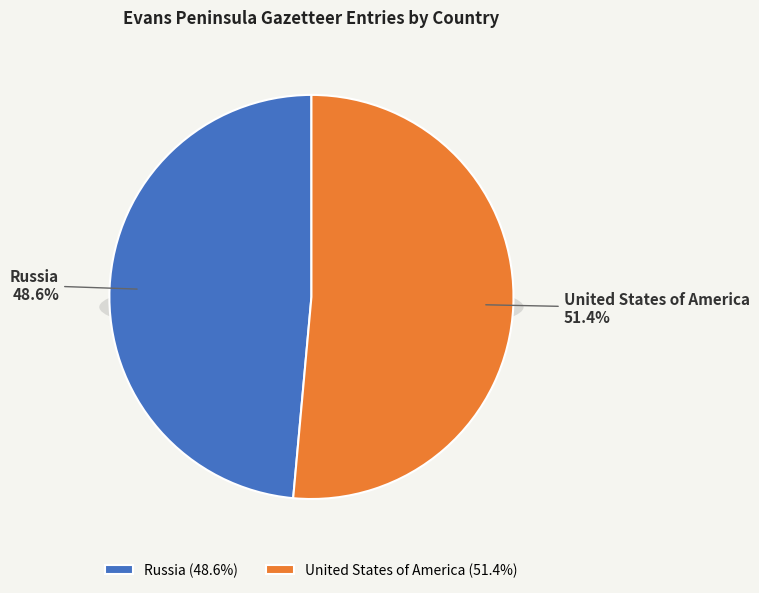

What is the largest slice in the pie chart?

United States of America